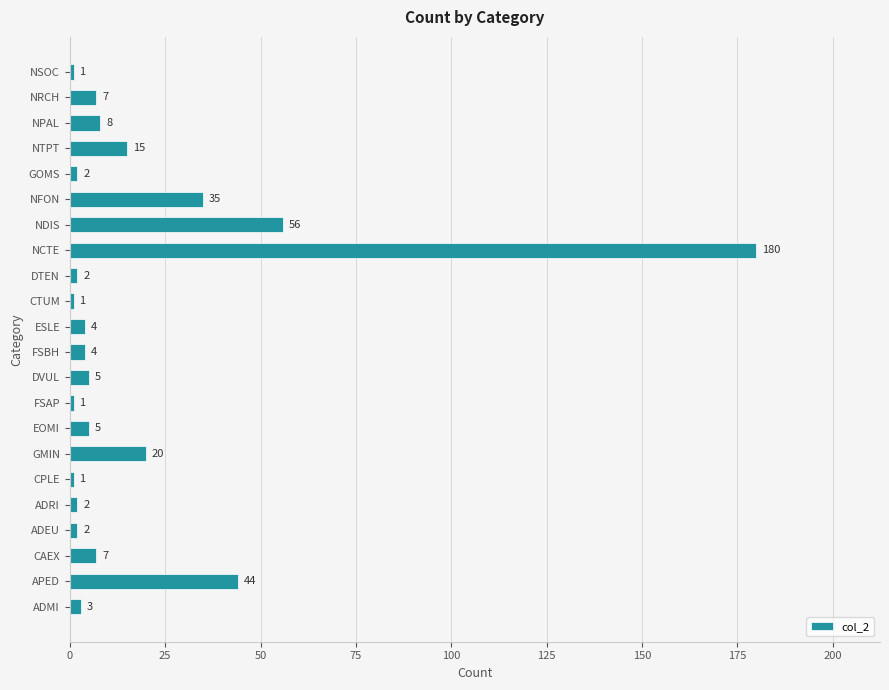

Which category has the highest value across all series?

NCTE